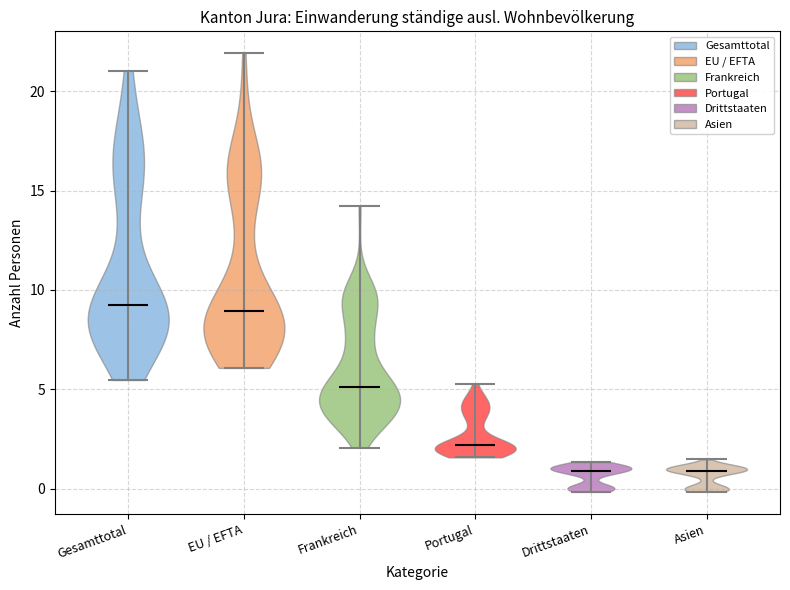

Reading left to right, read every violin against the y-axis: where its median line is, and the lowest and highest points it reaches. The values are not printed on the chart, so give them approximately, as read against the axis.

Gesamttotal: median line 9.5, lowest point 5.5, highest point 21.0
EU / EFTA: median line 9.0, lowest point 6.0, highest point 22.0
Frankreich: median line 5.0, lowest point 2.0, highest point 14.0
Portugal: median line 2.0, lowest point 1.5, highest point 5.5
Drittstaaten: median line 1.0, lowest point 0.0, highest point 1.5
Asien: median line 1.0, lowest point 0.0, highest point 1.5